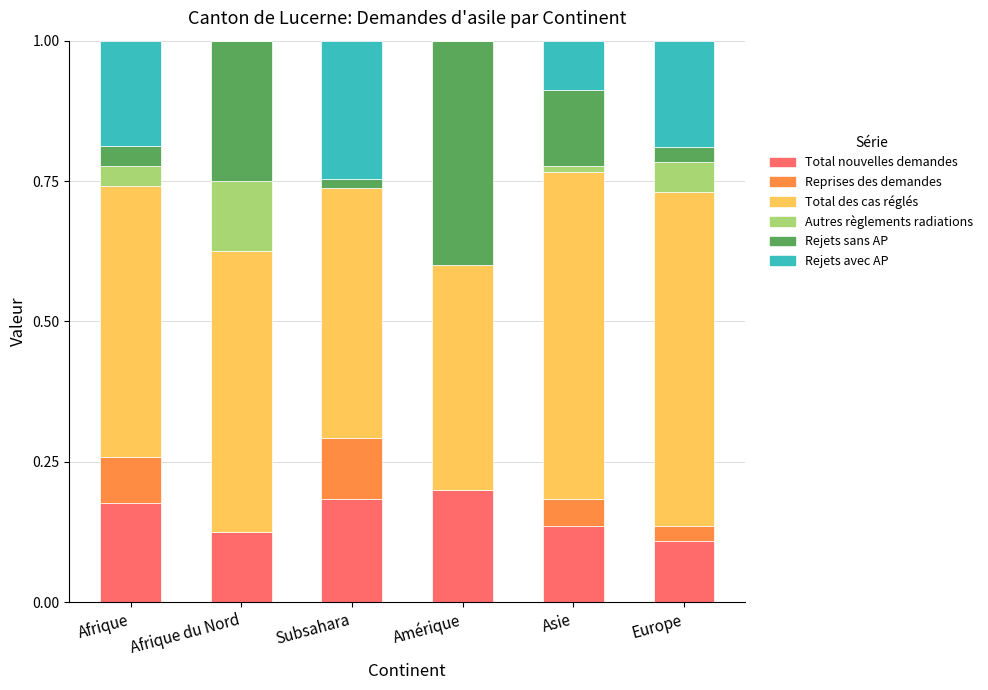

The Total nouvelles demandes series shows 0.2 at Afrique du Nord. True or false?

False